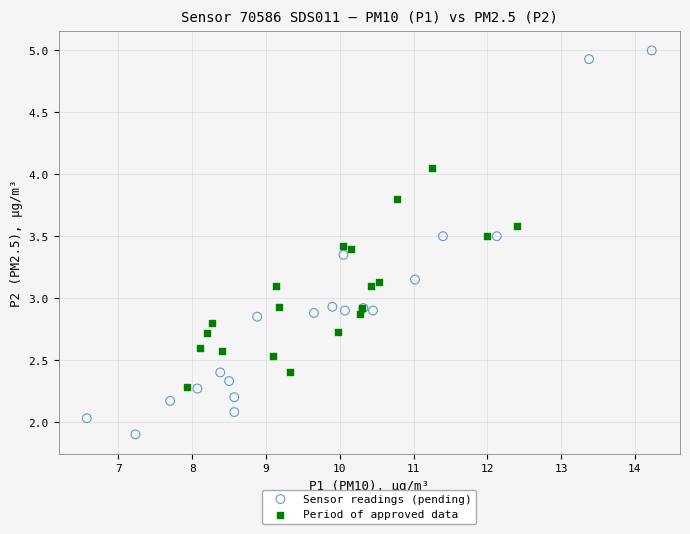

What are all the series names shown in the legend?

Sensor readings (pending), Period of approved data